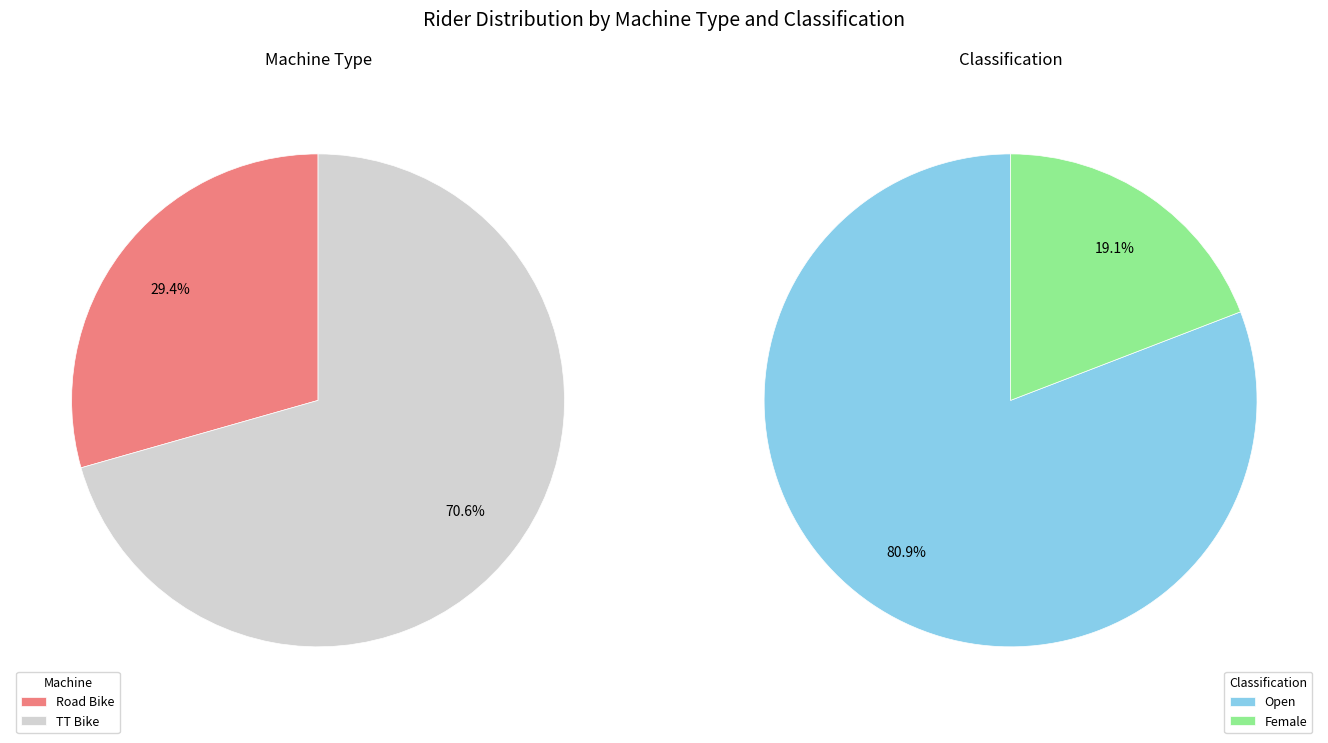

Is there a majority slice in this chart?

Yes